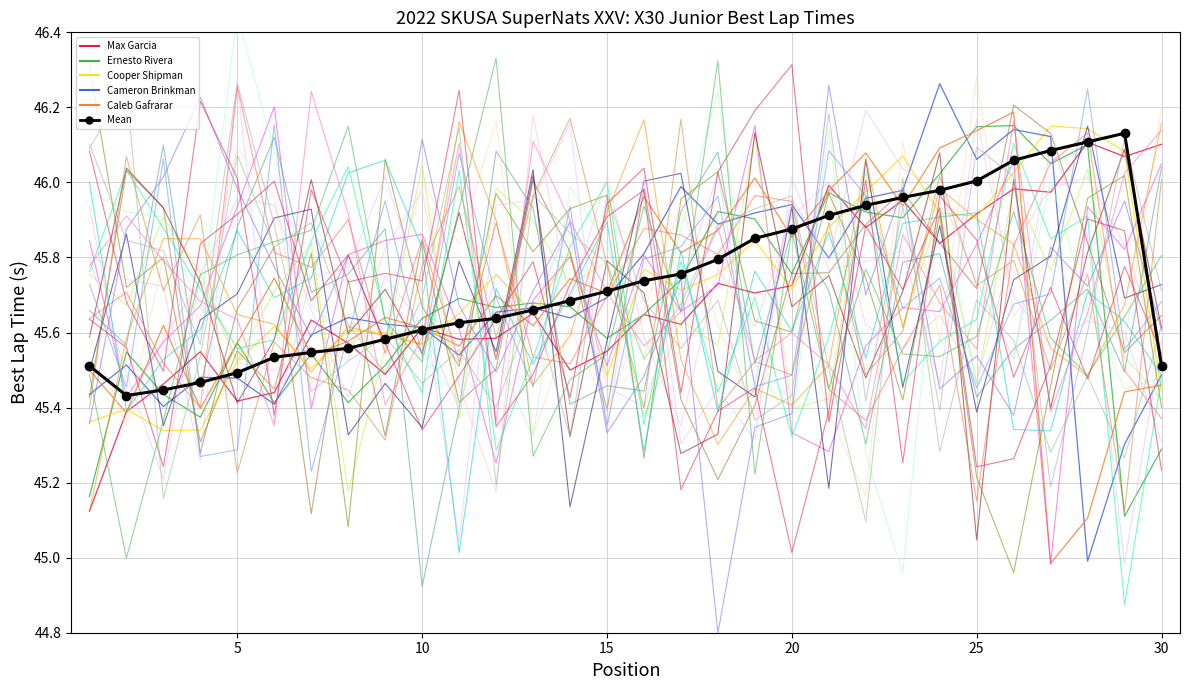

Reading left to right, extract all data points from this chart.

Max Garcia: 45.1	45.4	45.5	45.5	45.4	45.4	45.6	45.6	45.5	45.6	45.6	45.6	45.7	45.5	45.6	45.6	45.6	45.7	45.7	45.7	46.0	45.9	46.0	45.8	45.9	46.0	46.0	46.1	46.1	46.1
Ernesto Rivera: 45.2	45.5	45.4	45.4	45.6	45.4	45.5	45.4	45.5	45.6	45.7	45.7	45.7	45.7	45.6	45.6	45.7	45.9	45.9	45.8	46.0	45.9	45.9	46.0	46.1	46.2	46.0	46.1	45.1	45.3
Cooper Shipman: 45.4	45.4	45.3	45.3	45.5	45.6	45.5	45.6	45.6	45.6	45.7	45.8	45.7	45.8	45.5	45.8	45.7	45.8	45.8	45.7	45.9	46.0	46.1	45.9	45.9	46.0	46.2	46.1	46.1	45.4
Cameron Brinkman: 45.4	45.5	45.4	45.5	45.5	45.4	45.6	45.6	45.6	45.6	45.5	45.7	45.7	45.6	45.7	45.8	46.0	45.9	45.9	45.9	45.8	46.0	46.0	46.3	46.1	46.1	46.1	45.0	45.3	45.5
Caleb Gafrarar: 45.5	45.4	45.6	45.4	45.6	45.7	45.5	45.6	45.6	45.6	45.6	45.7	45.6	45.7	45.7	46.0	45.8	45.9	46.0	45.9	46.0	46.1	45.9	46.1	46.1	46.2	45.0	45.1	45.4	45.5
Mean: 45.5	45.4	45.4	45.5	45.5	45.5	45.5	45.6	45.6	45.6	45.6	45.6	45.7	45.7	45.7	45.7	45.8	45.8	45.9	45.9	45.9	45.9	46.0	46.0	46.0	46.1	46.1	46.1	46.1	45.5